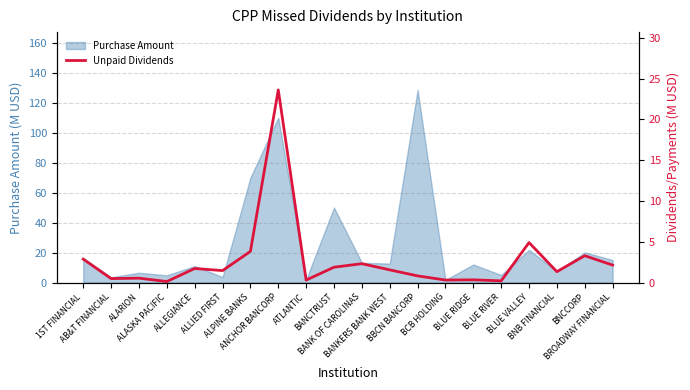

True or false: the data shows 2.1 at BROADWAY FINANCIAL.

True